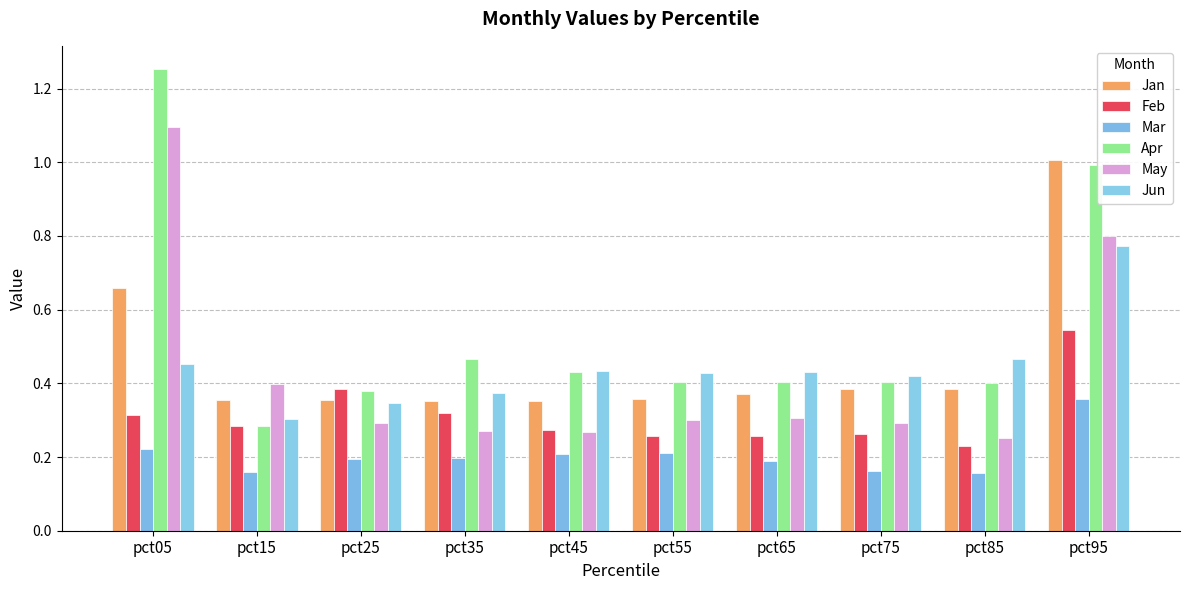

Which series has the largest total across all categories?

Apr